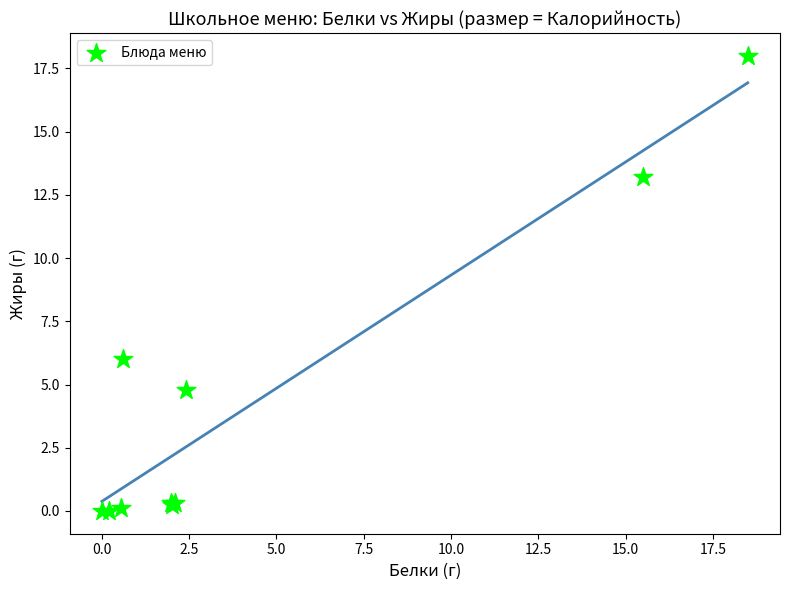

What Y value in the scatter plot is closest to 9?

6.0